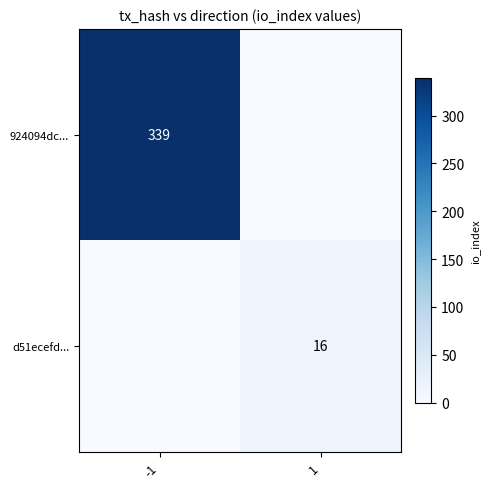

The d51ecefd... series shows 4 at 1. True or false?

False